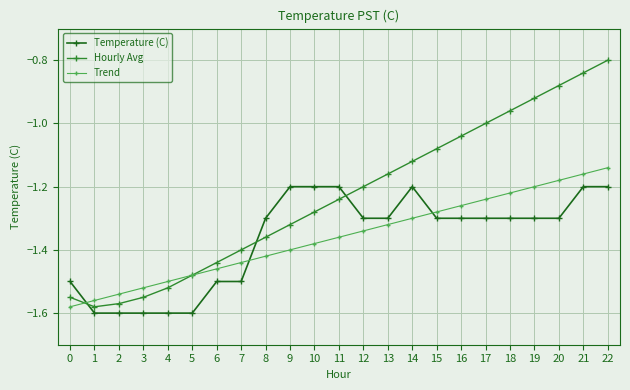

Is this an area chart (filled region under the line)?

No